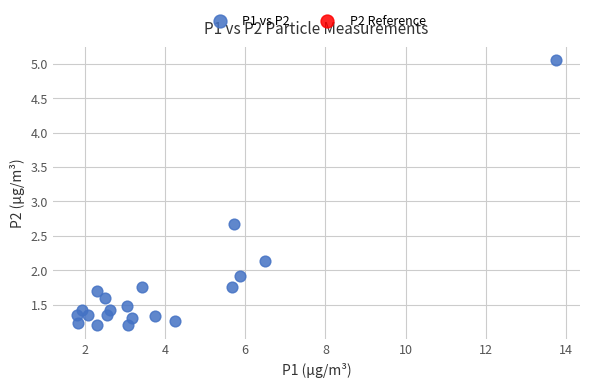

What is the range of X values (max minus min)?

11.9